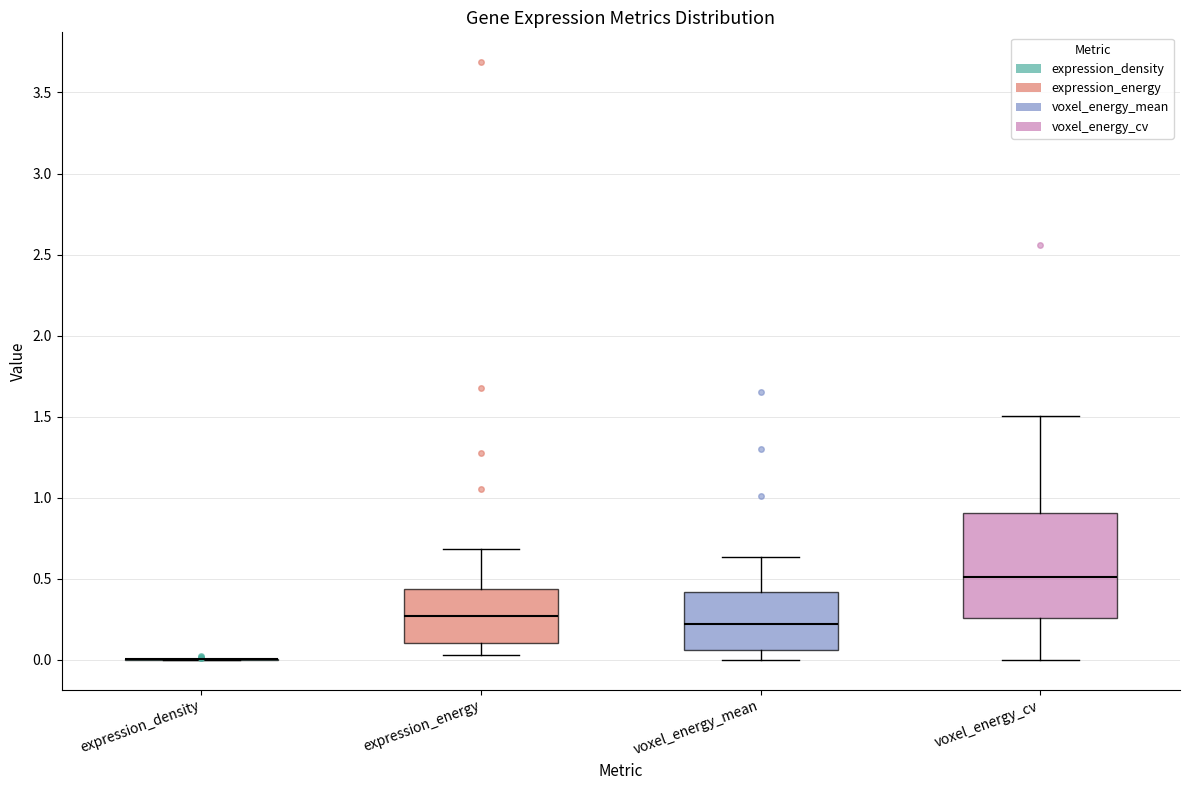

Reading left to right, read every box against the y-axis: the position of its median line, the range the box covers, and the ends of its whiskers. The values are not printed on the chart, so give them approximately, as read against the axis.

expression_density: box collapsed to a line at 0.00, whiskers 0.00 to 0.00
expression_energy: median 0.25, box 0.10 to 0.45, whiskers 0.05 to 0.70
voxel_energy_mean: median 0.20, box 0.05 to 0.40, whiskers 0.00 to 0.65
voxel_energy_cv: median 0.50, box 0.25 to 0.90, whiskers 0.00 to 1.50